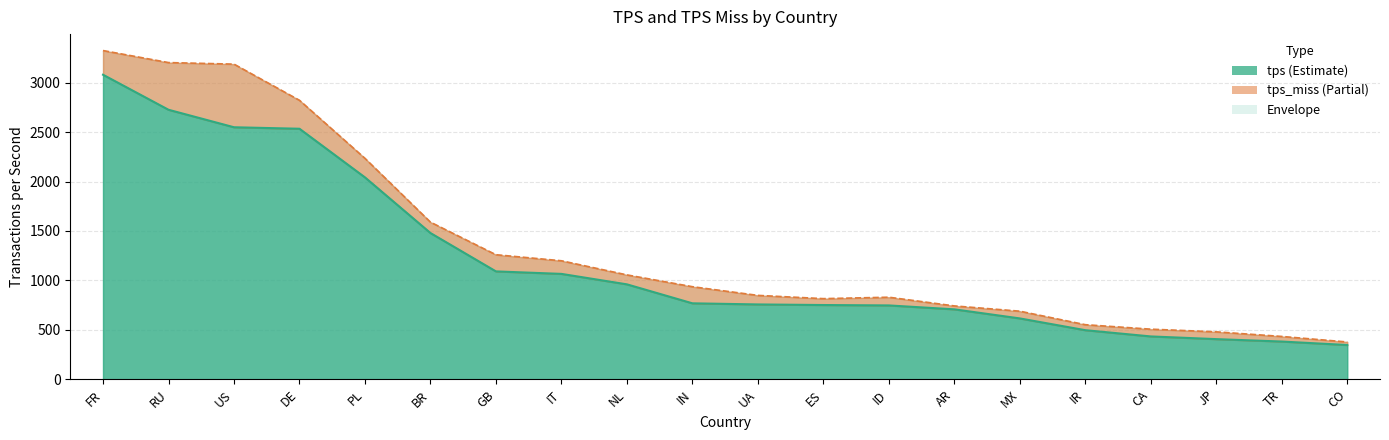

What is the ratio of the value at AR to the value at TR?

1.9